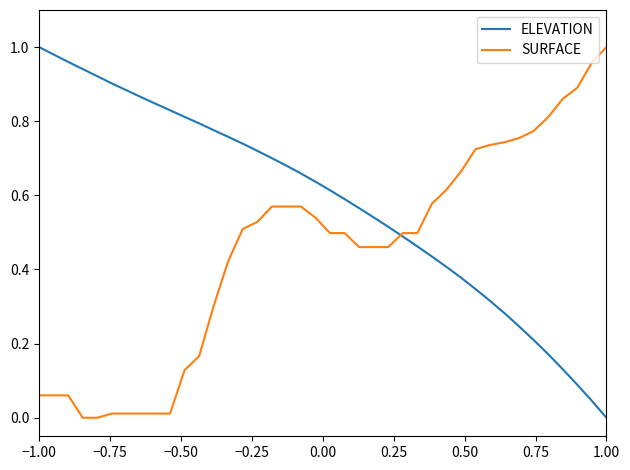

Rank the series by their average value, from lowest to highest.

SURFACE, ELEVATION